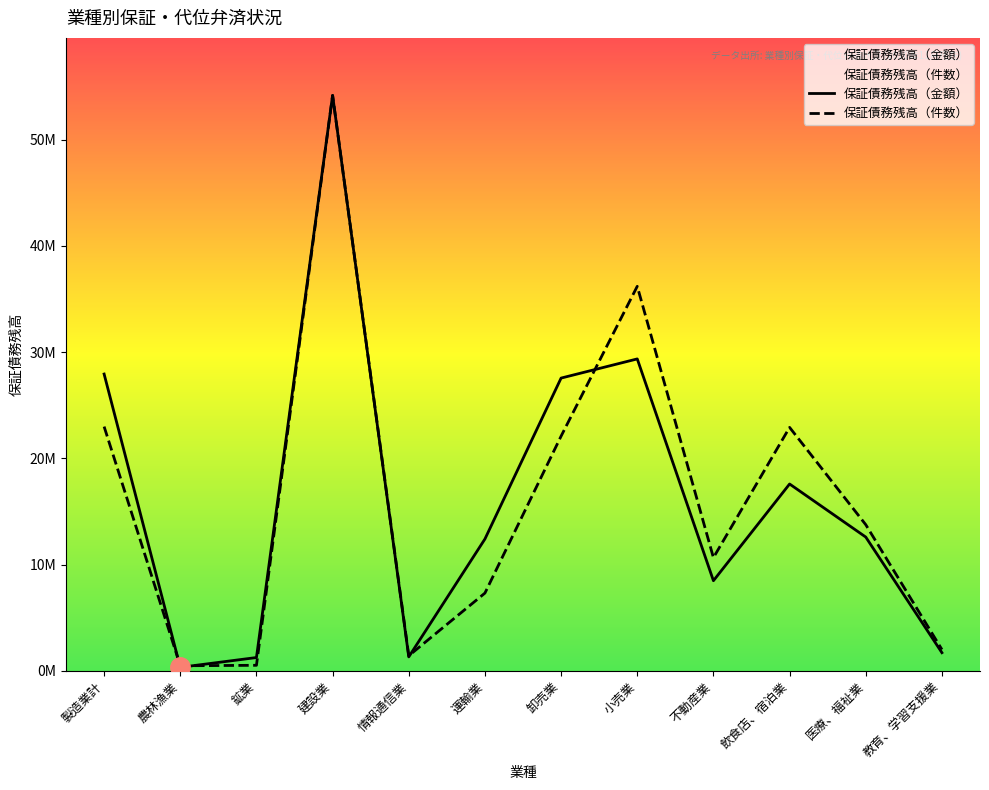

Where is 保証債務残高（金額万円） nearest to the value 27247518?

卸売業